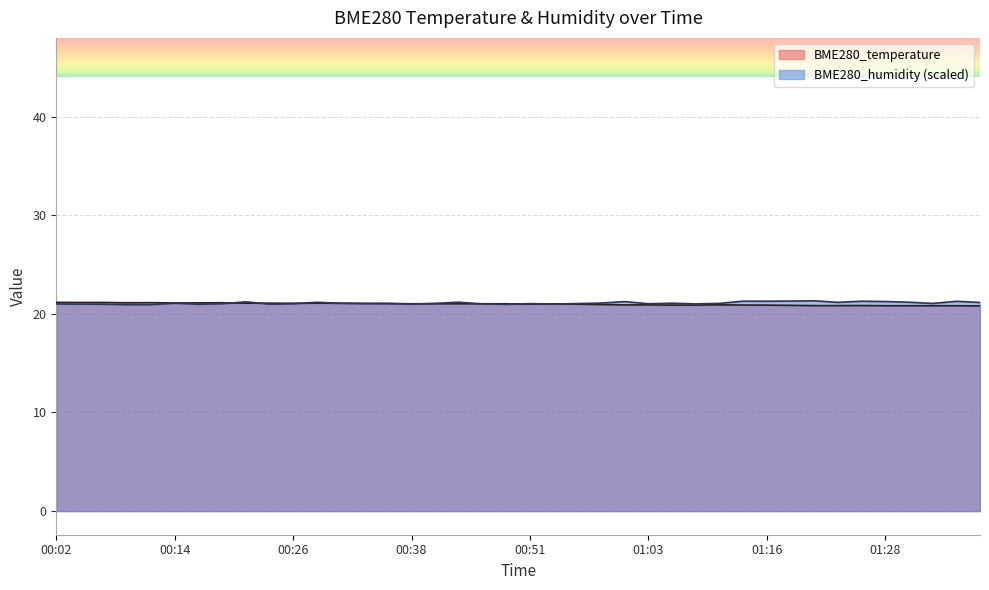

What is the label of the 17th point from the left?

00:41